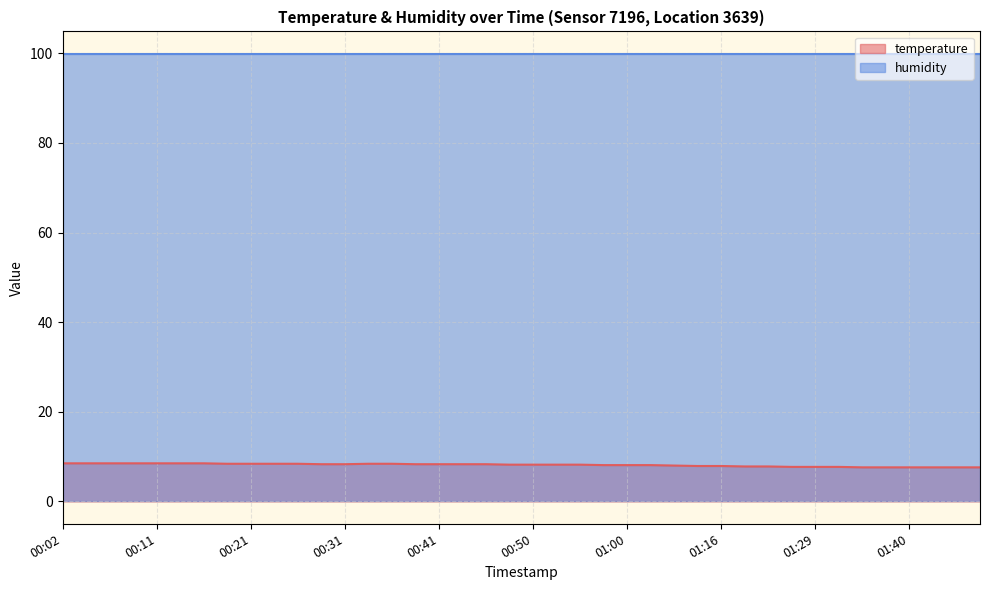

Does the chart display data point markers on the line(s)?

No